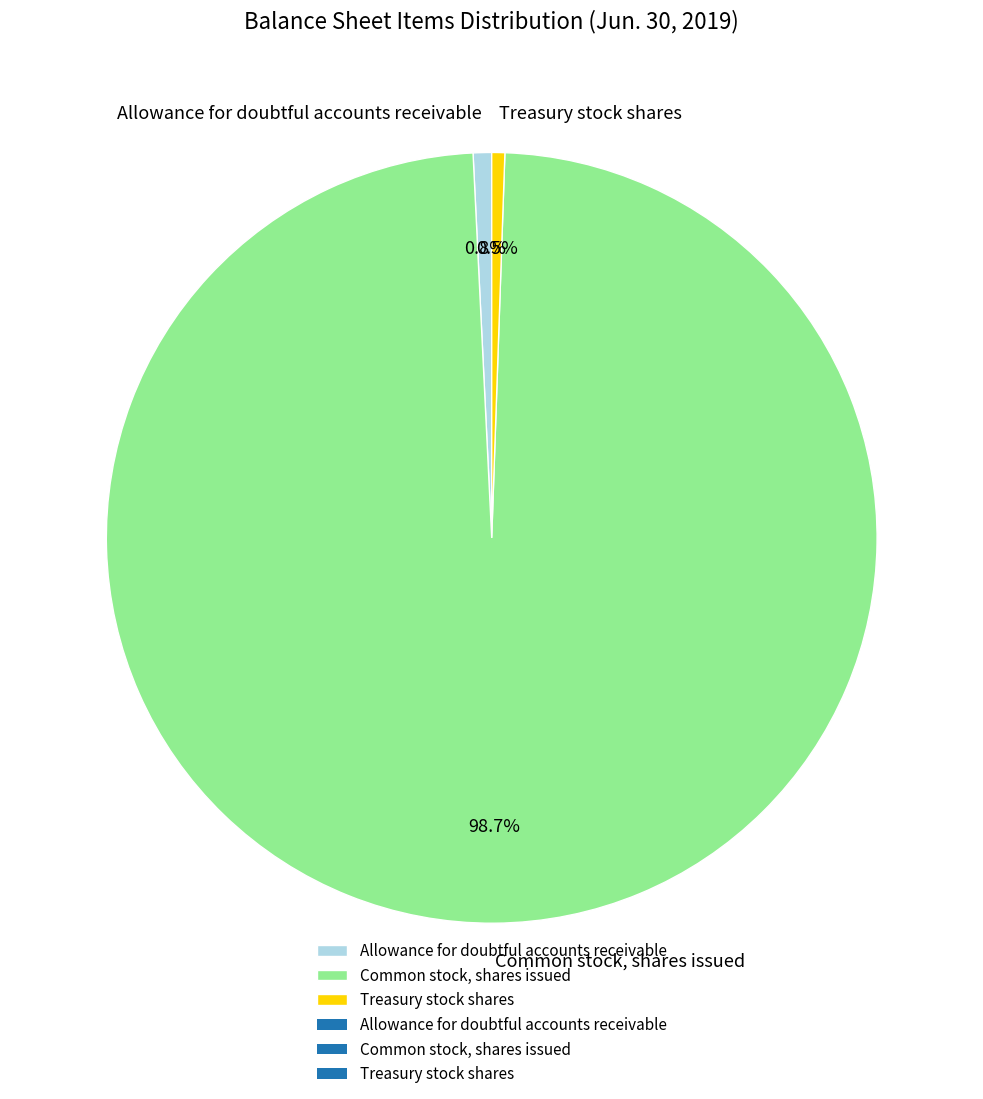

To the nearest percent, what portion does Common stock, shares issued represent?

99%